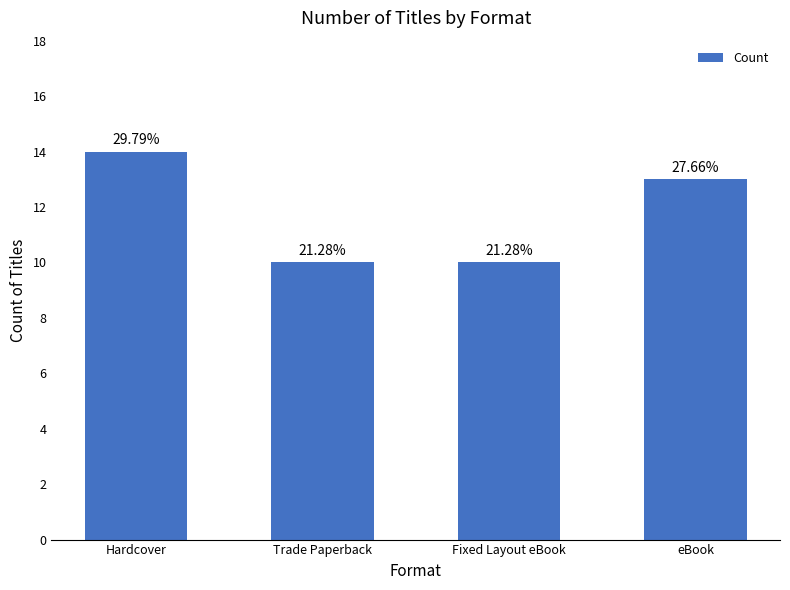

Does the chart contain any negative values?

No